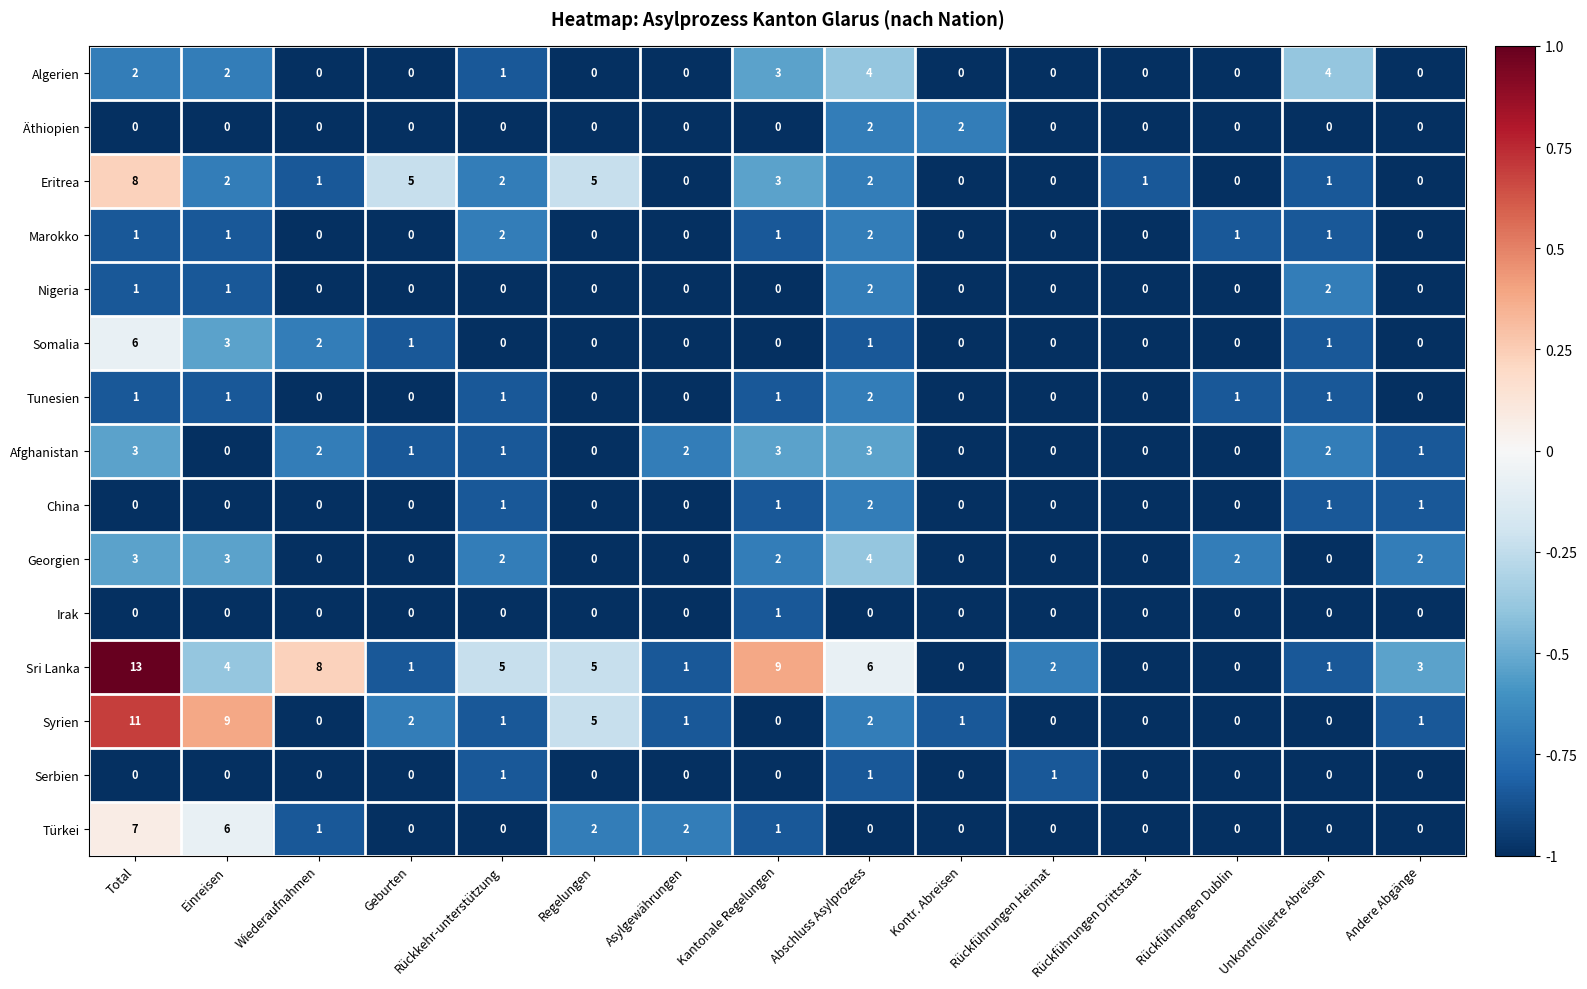

What is the sum of all Syrien values?

33